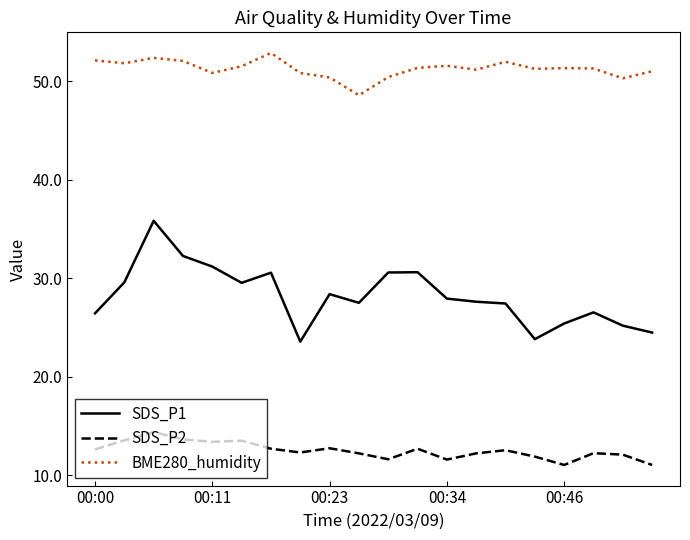

Does the chart display data point markers on the line(s)?

No